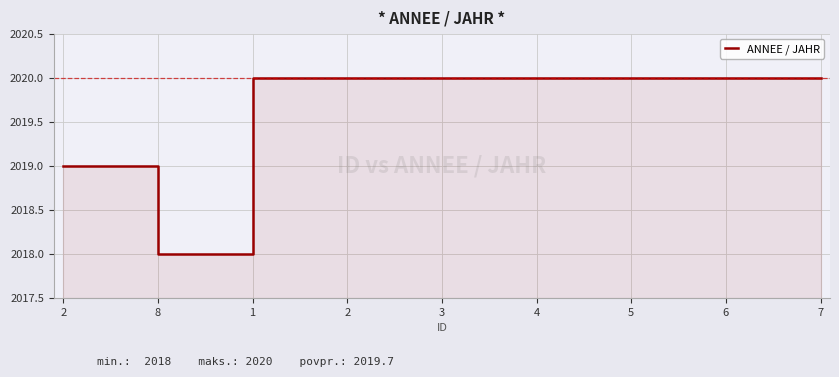

Which category has the highest value across all series?

1